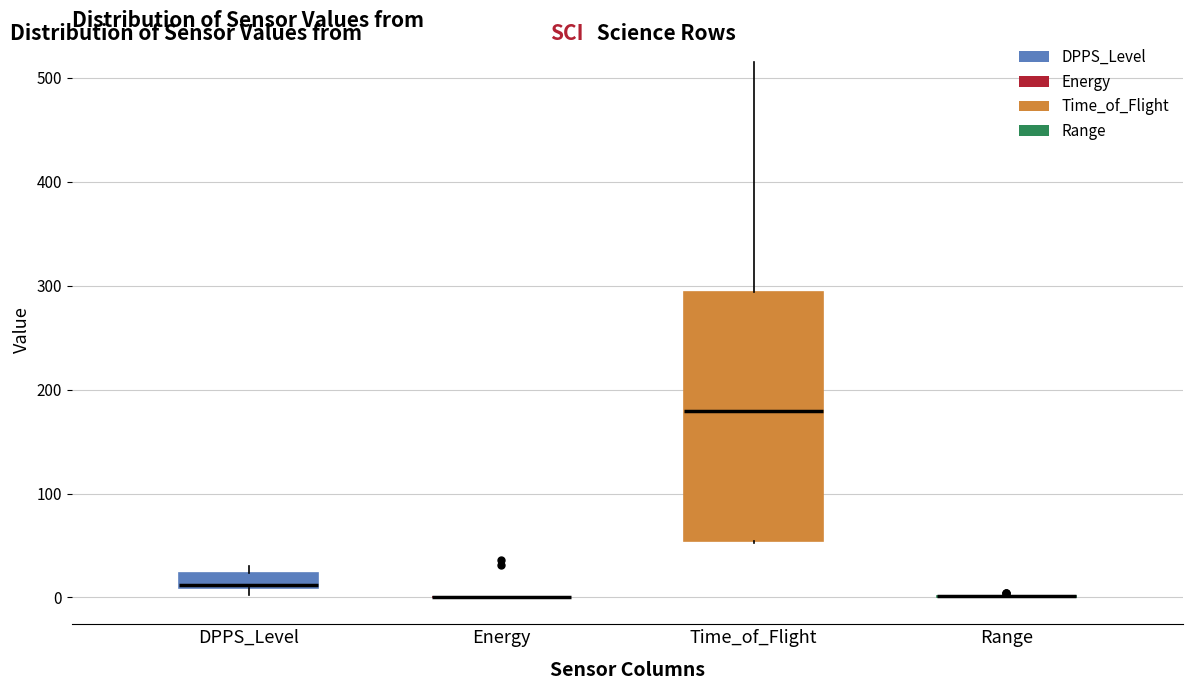

Comparing the boxes themselves (not the whiskers), which one is the tallest?

Time_of_Flight